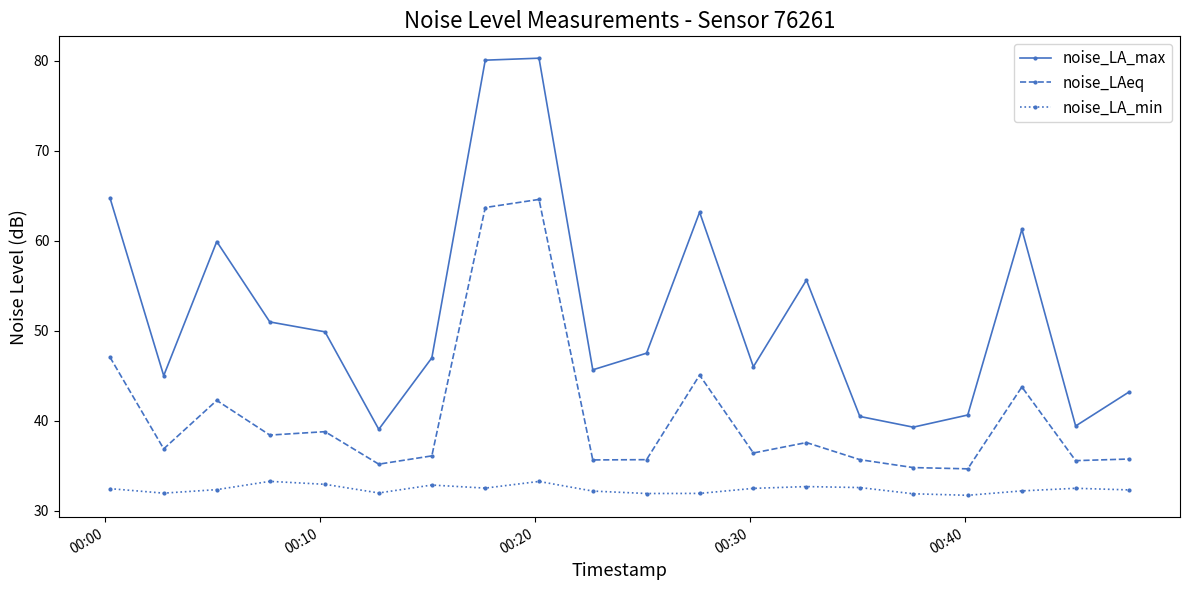

True or false: noise_LAeq and noise_LA_max intersect in this chart.

False